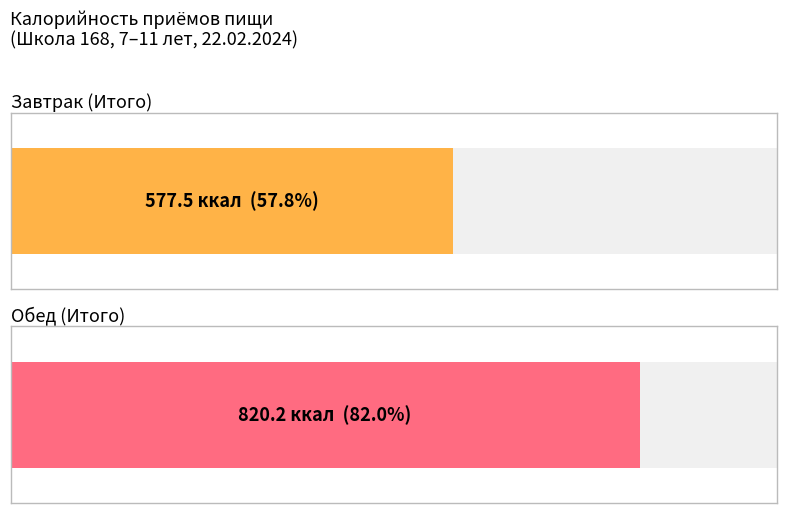

Between Завтрак (Итого) and Обед (Итого), which series saw the biggest shift?

Калорийность, ккал